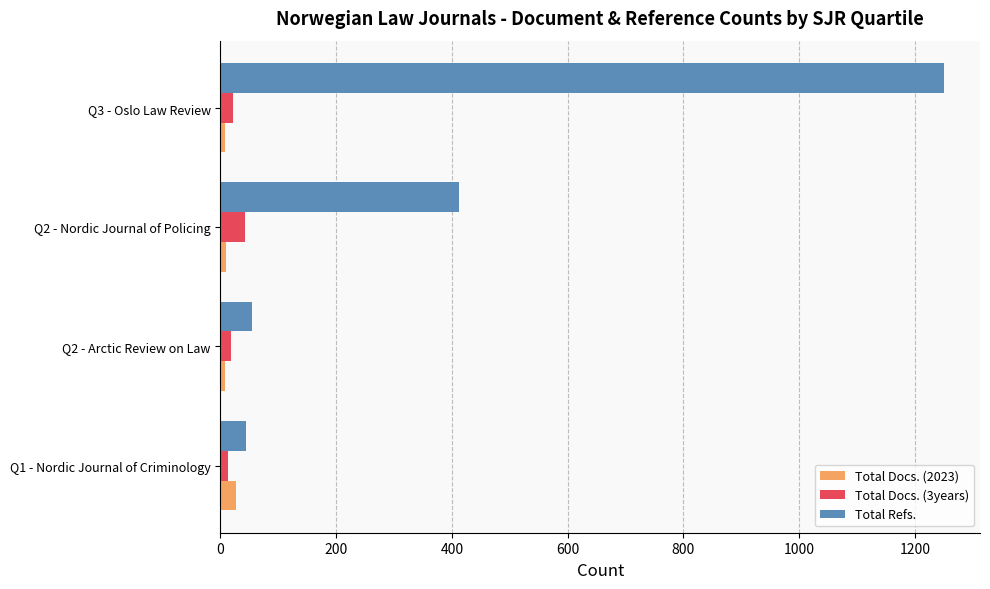

Which series has the largest range (max minus min)?

Total Refs.